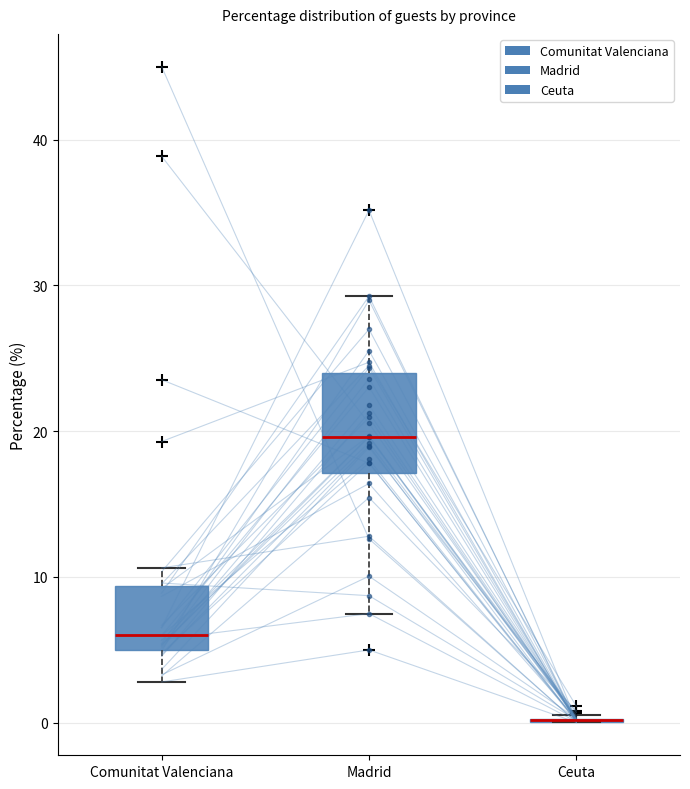

Which box is the tallest, from its lower edge to its upper edge?

Madrid